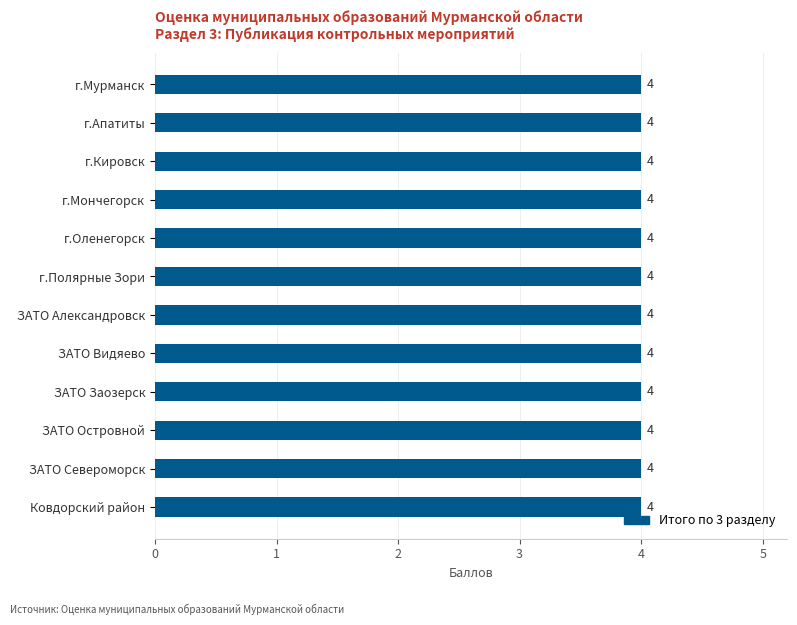

How many categories are shown in the chart?

12